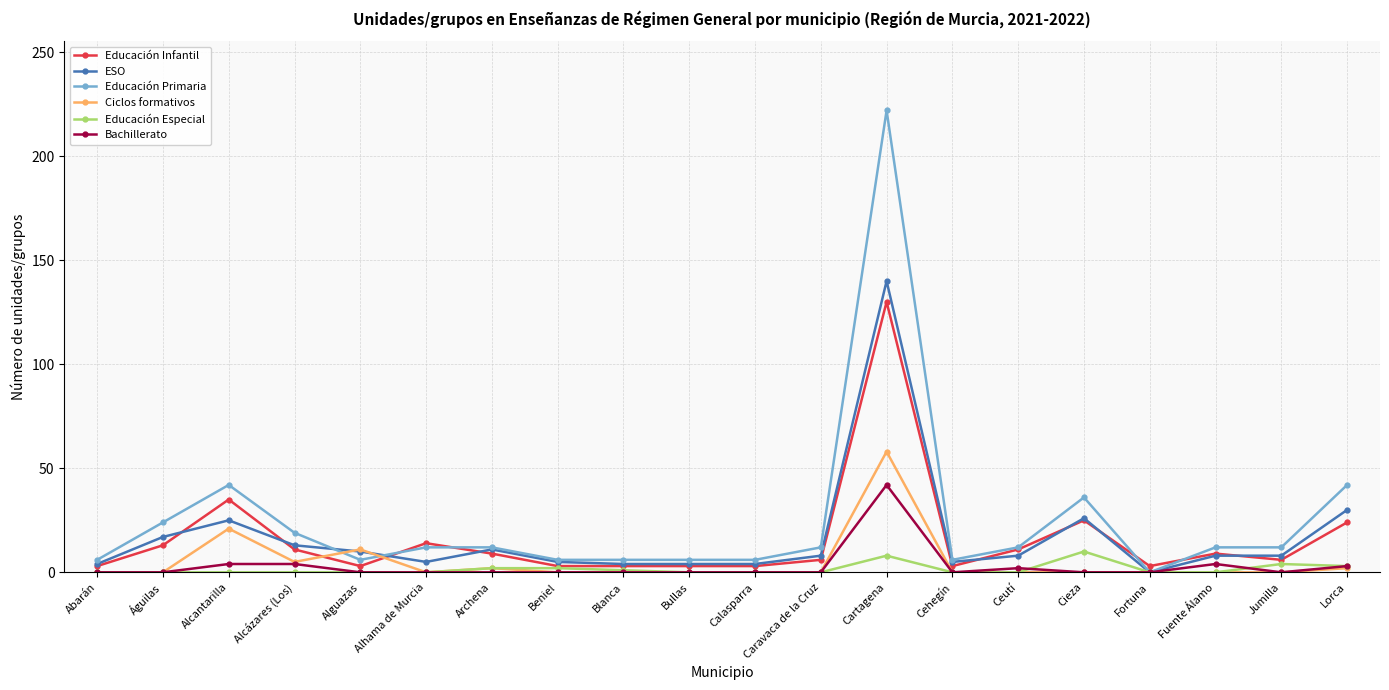

At which category does Educación Infantil reach its first local valley?

Alguazas